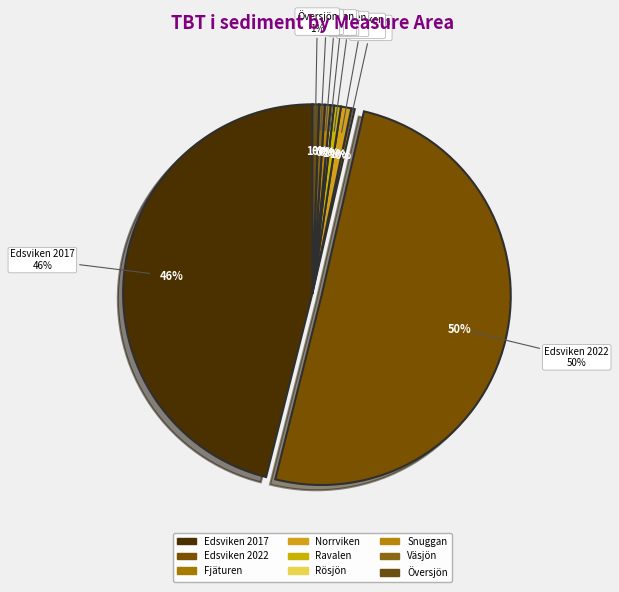

Which category accounts for the majority?

Edsviken 2022